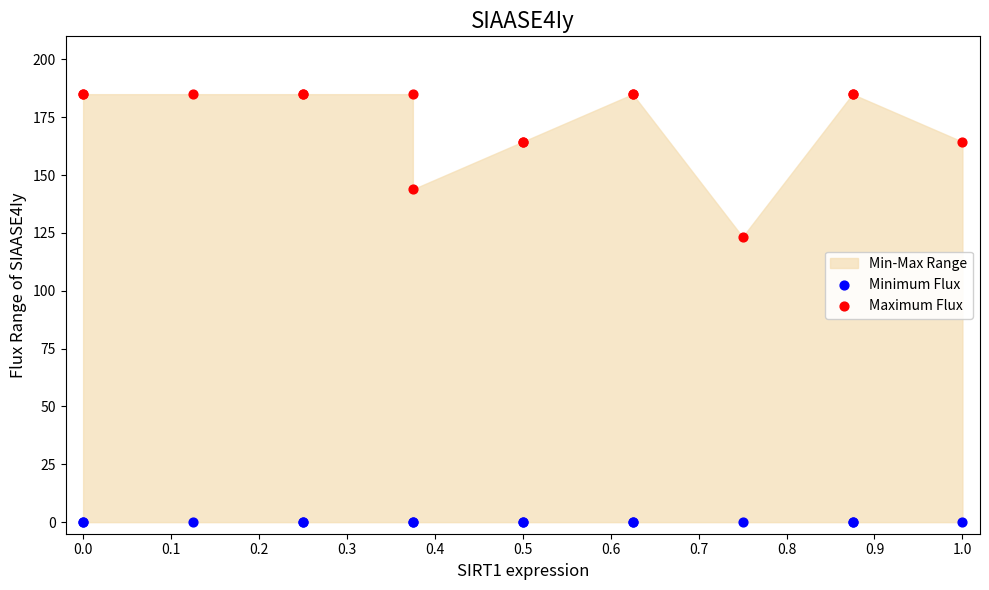

Which series reaches the minimum Y coordinate?

Minimum Flux